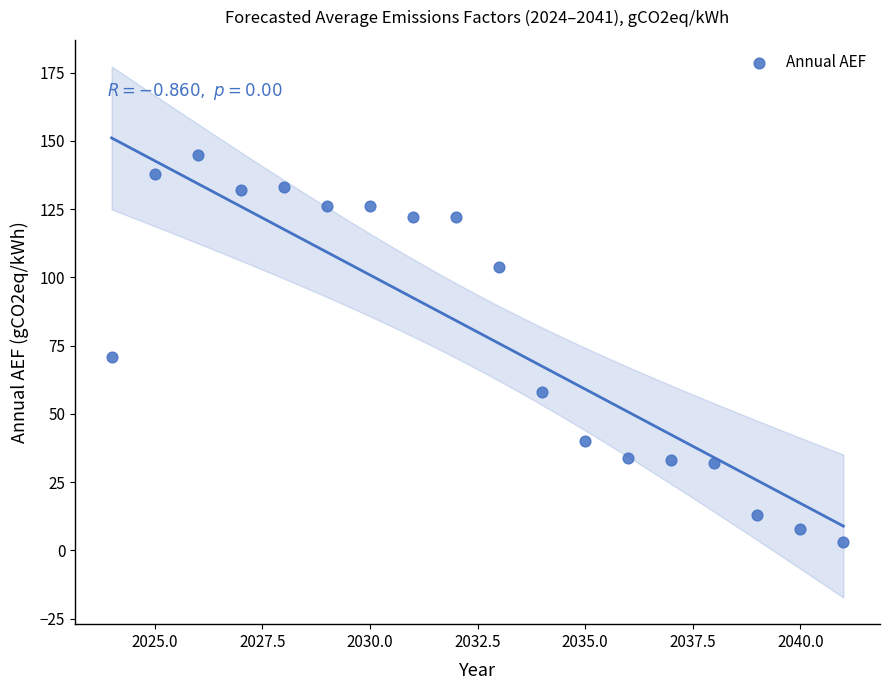

What is the range of X values (max minus min)?

17